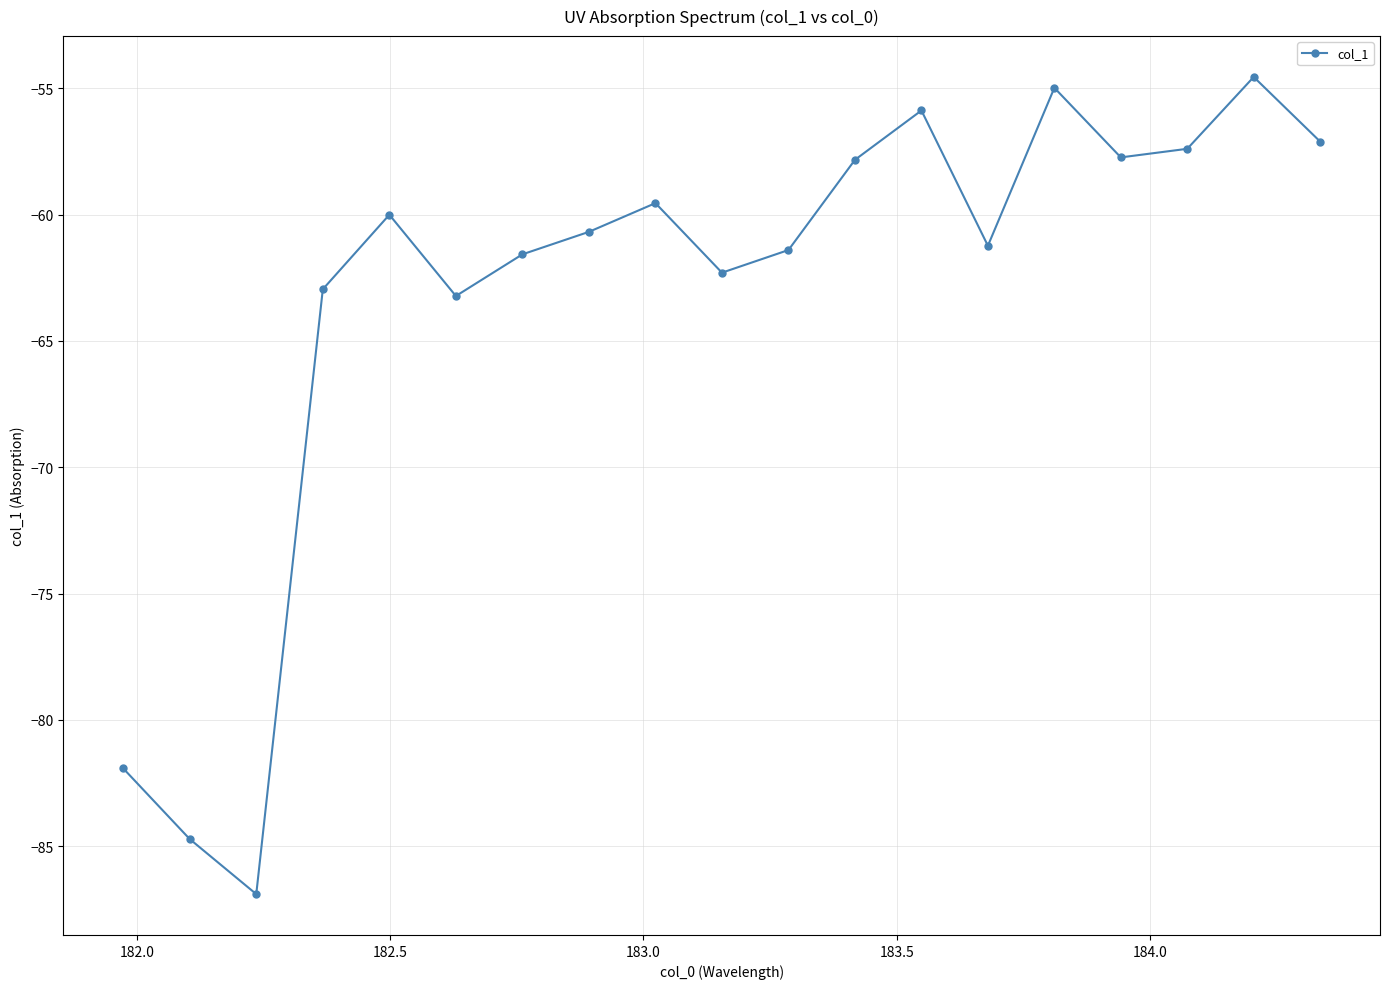

True or false: there are more than 1 points higher than both neighbors.

True